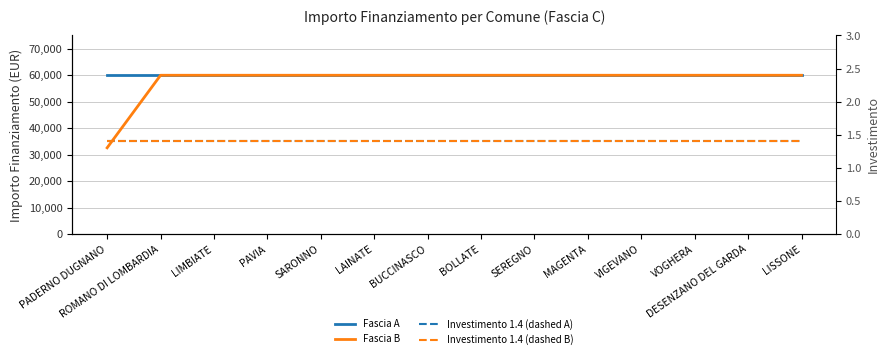

What position from the left is SARONNO?

5